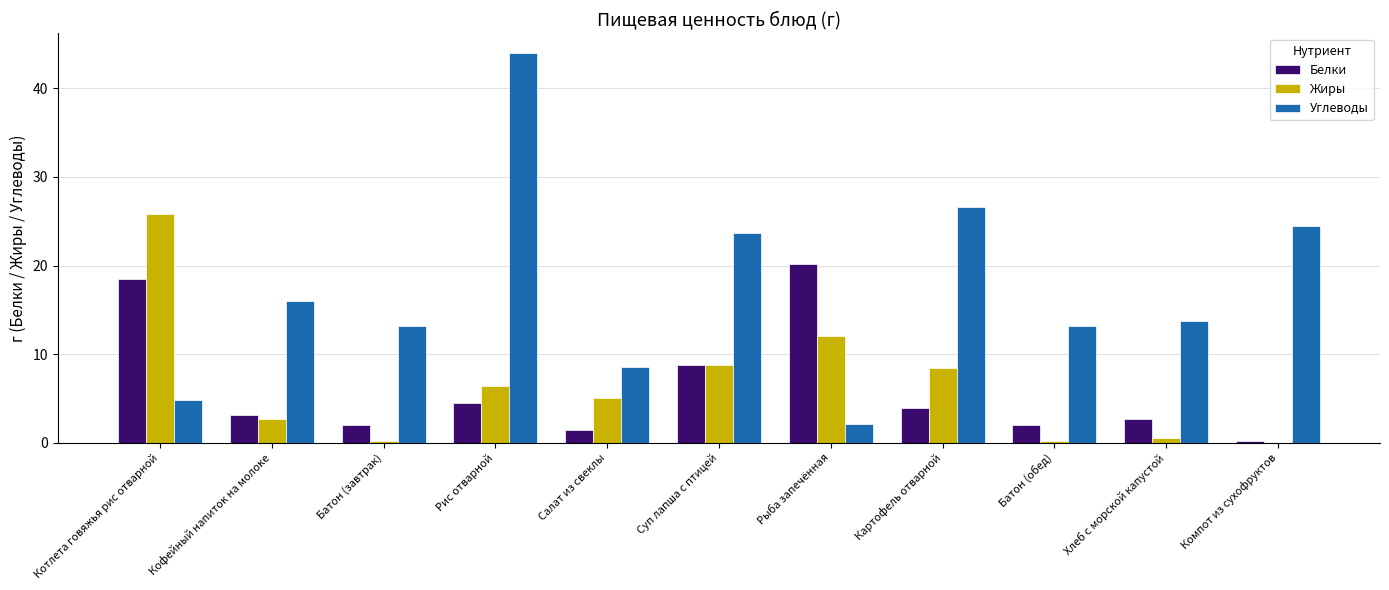

What is the sum of all Жиры values?

70.3